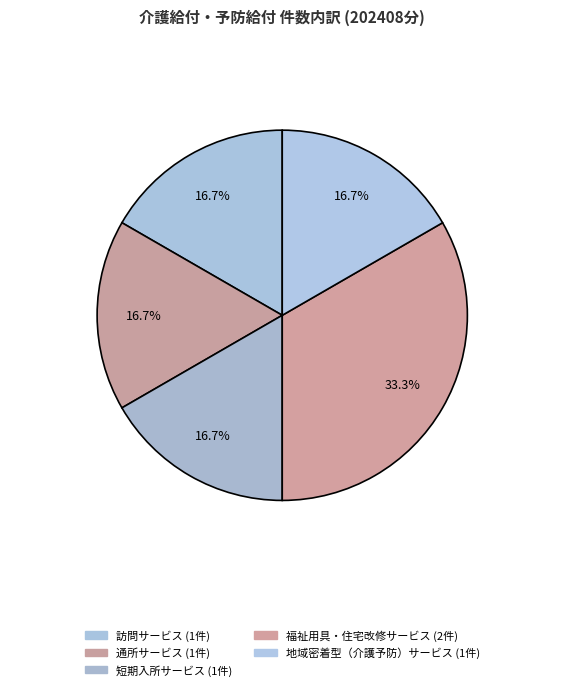

How many segments does this pie chart have?

5